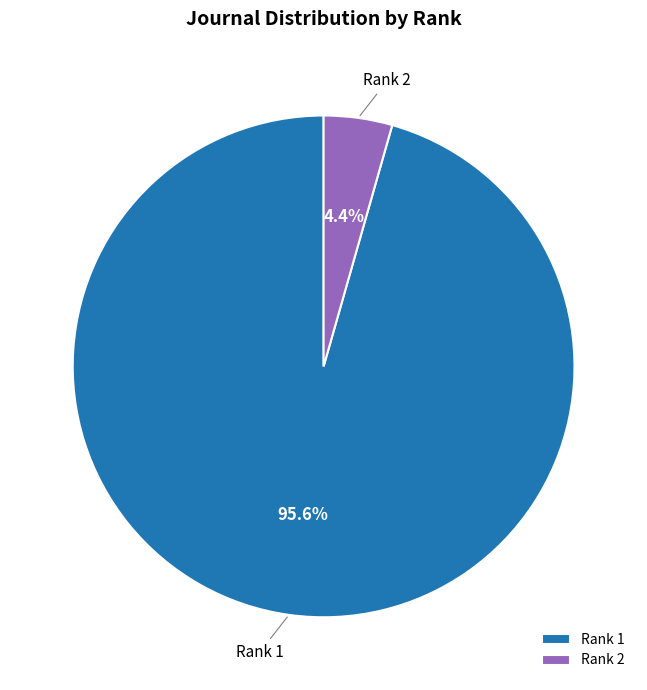

Rank the categories by value from lowest to highest.

Rank 2, Rank 1